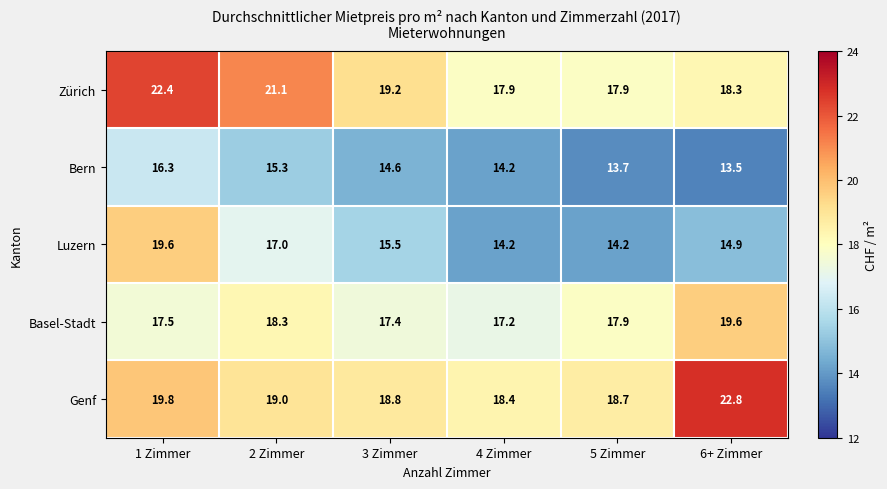

Reading left to right, list all the values displayed in this chart.

Zürich: 22.4	21.1	19.2	17.9	17.9	18.3
Bern: 16.3	15.3	14.6	14.2	13.7	13.5
Luzern: 19.6	17.0	15.5	14.2	14.2	14.9
Basel-Stadt: 17.5	18.3	17.4	17.2	17.9	19.6
Genf: 19.8	19.0	18.8	18.4	18.7	22.8